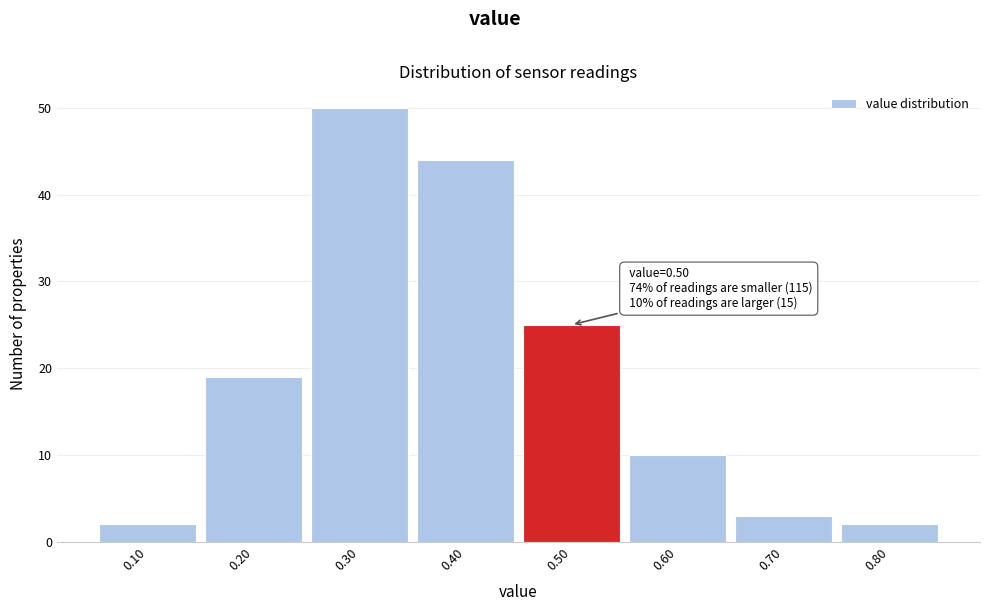

Which range on the x-axis has the tallest bar?

0.25 to 0.35